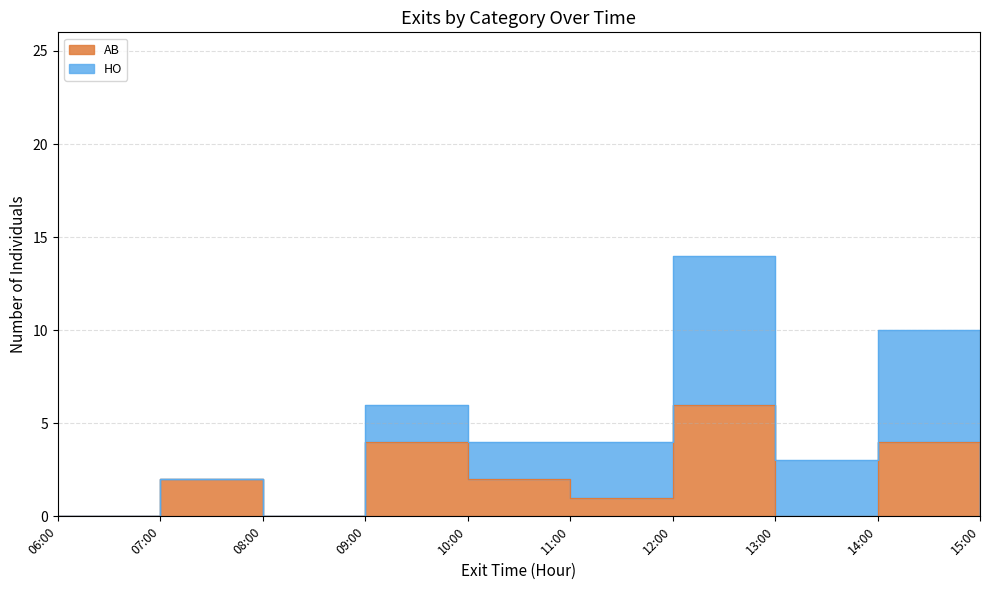

How many lines are shown in the chart?

2